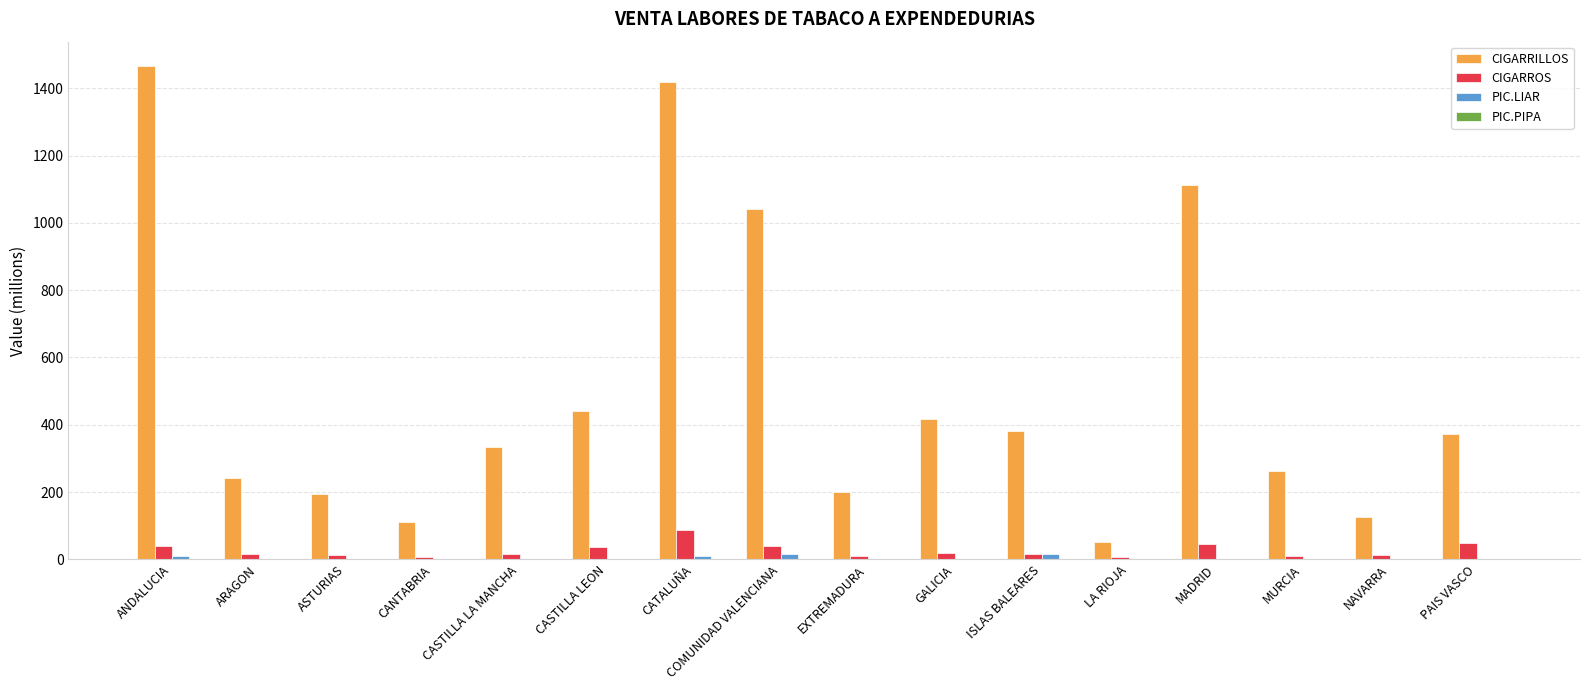

Count the number of data series in this chart.

4